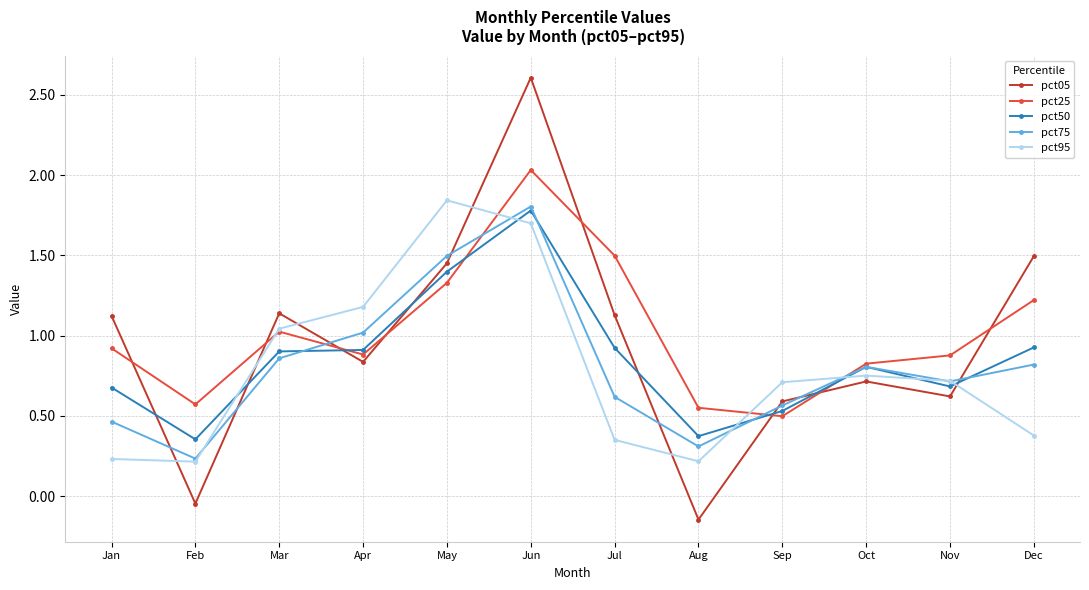

The pct75 series shows 0.3 at Dec. True or false?

False